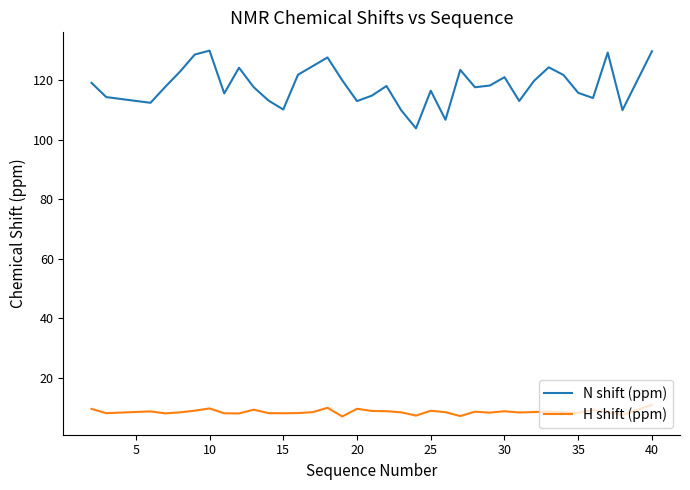

What is the maximum value for H shift (ppm)?

11.0